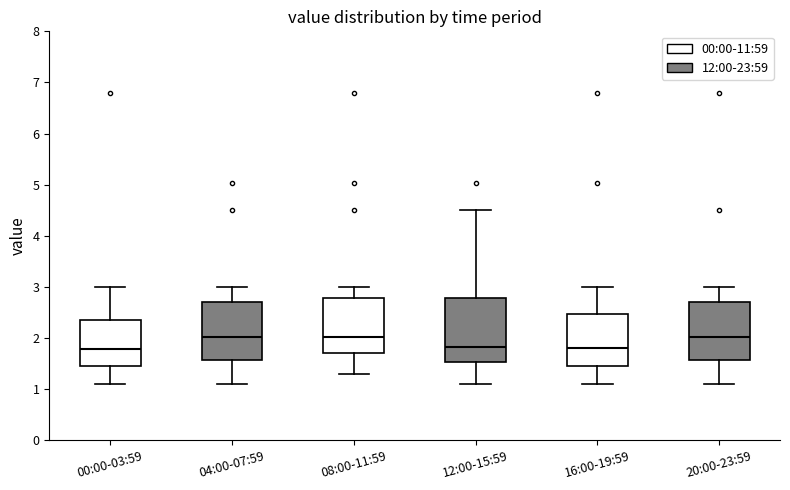

Reading left to right, transcribe this box plot: for each box, give where its median line is, the range the box spans, and where its two whiskers end, as read against the y-axis. The values are not printed on the chart, so give them approximately, as read against the axis.

00:00-03:59: median 1.8, box 1.4 to 2.4, whiskers 1.1 to 3.0
04:00-07:59: median 2.0, box 1.6 to 2.7, whiskers 1.1 to 3.0
08:00-11:59: median 2.0, box 1.7 to 2.8, whiskers 1.3 to 3.0
12:00-15:59: median 1.8, box 1.5 to 2.8, whiskers 1.1 to 4.5
16:00-19:59: median 1.8, box 1.4 to 2.5, whiskers 1.1 to 3.0
20:00-23:59: median 2.0, box 1.6 to 2.7, whiskers 1.1 to 3.0